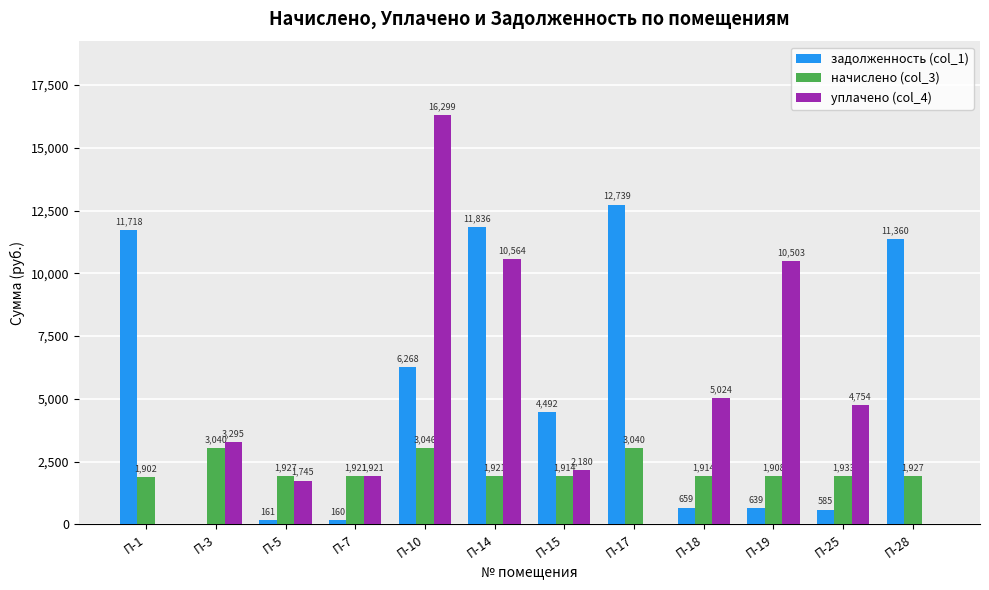

What are all the series names shown in the legend?

задолженность (col_1), начислено (col_3), уплачено (col_4)